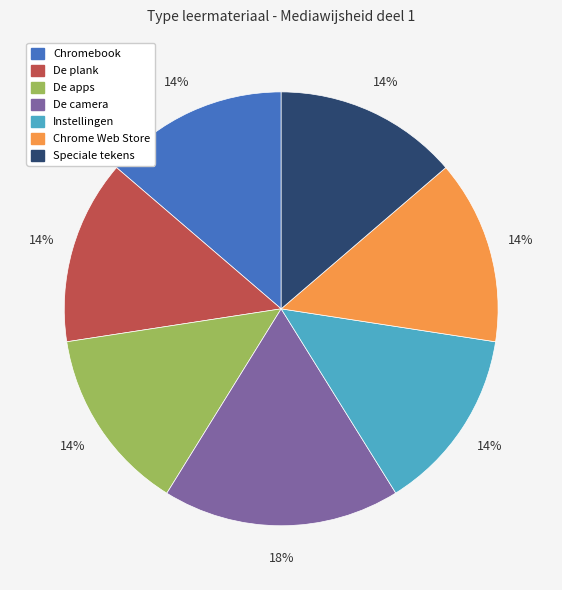

Does De apps represent more than half of the total?

No